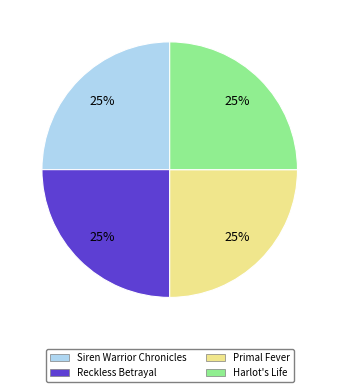

What percentage is the Siren Warrior Chronicles slice, to the nearest percent?

25%